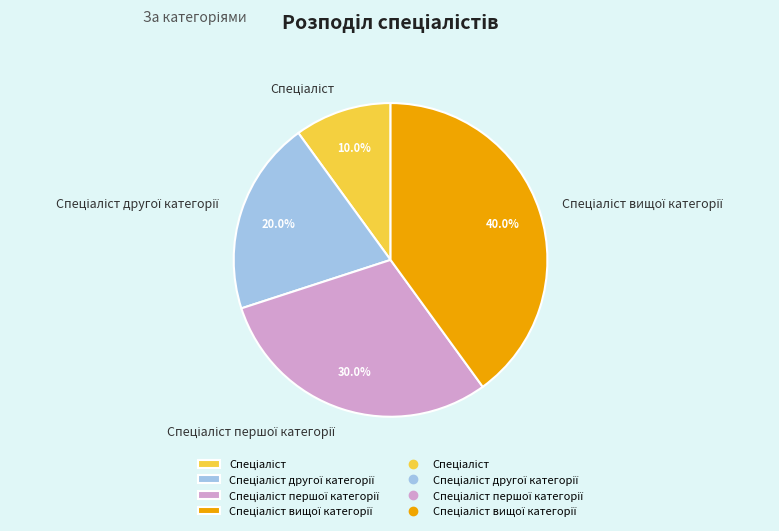

Is there any slice that represents more than half of the pie?

No